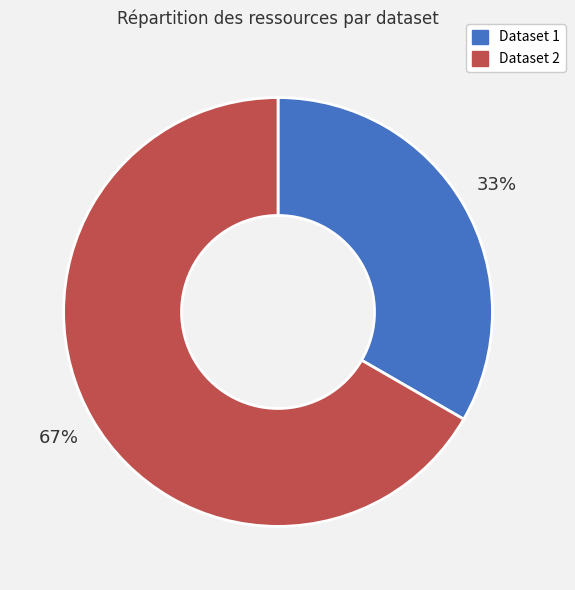

Count the number of slices in the pie.

2